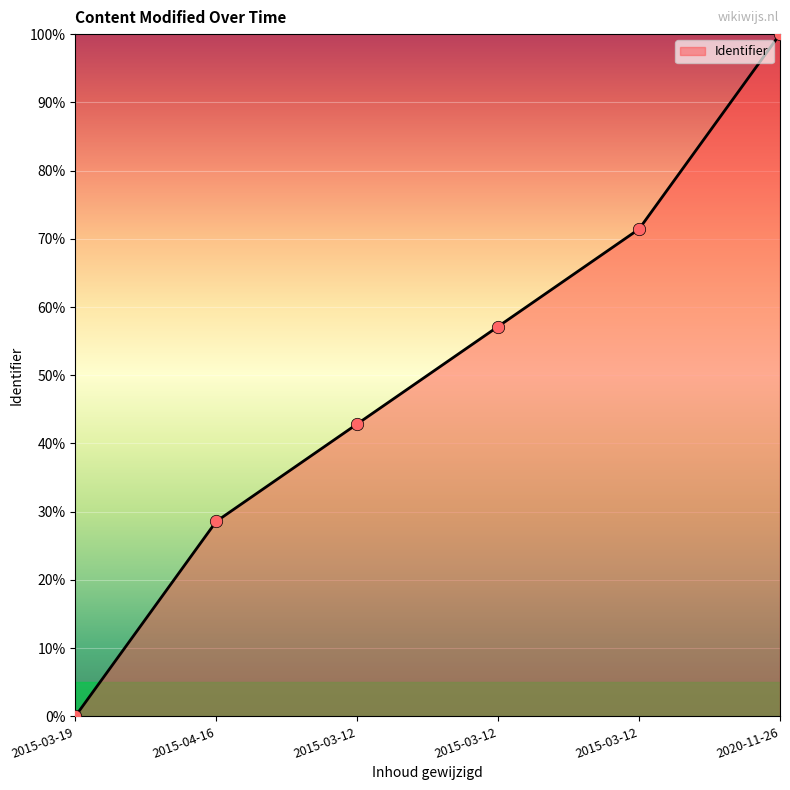

Does the chart have visible grid lines?

Yes